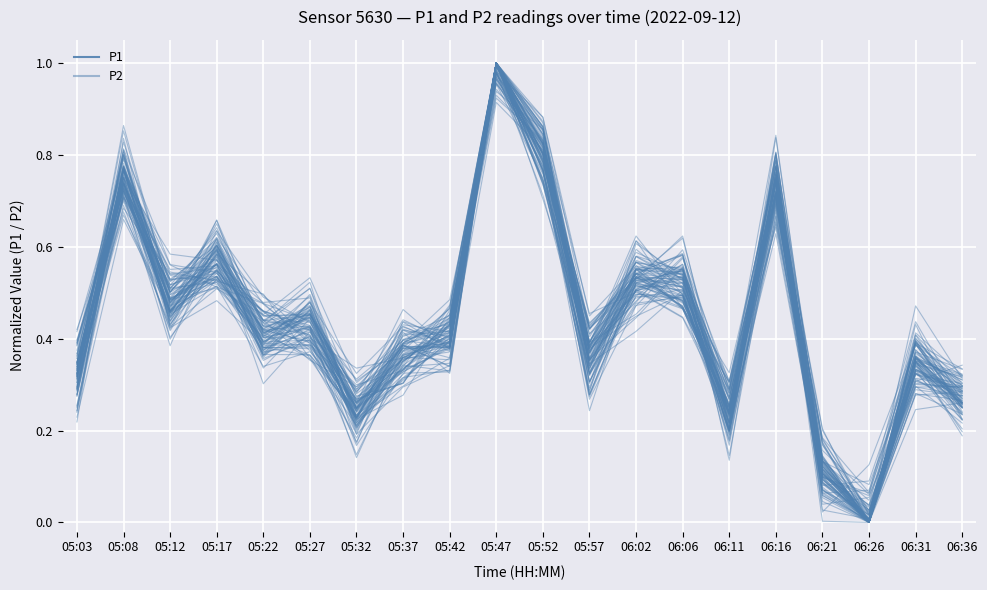

How many lines are shown in the chart?

2